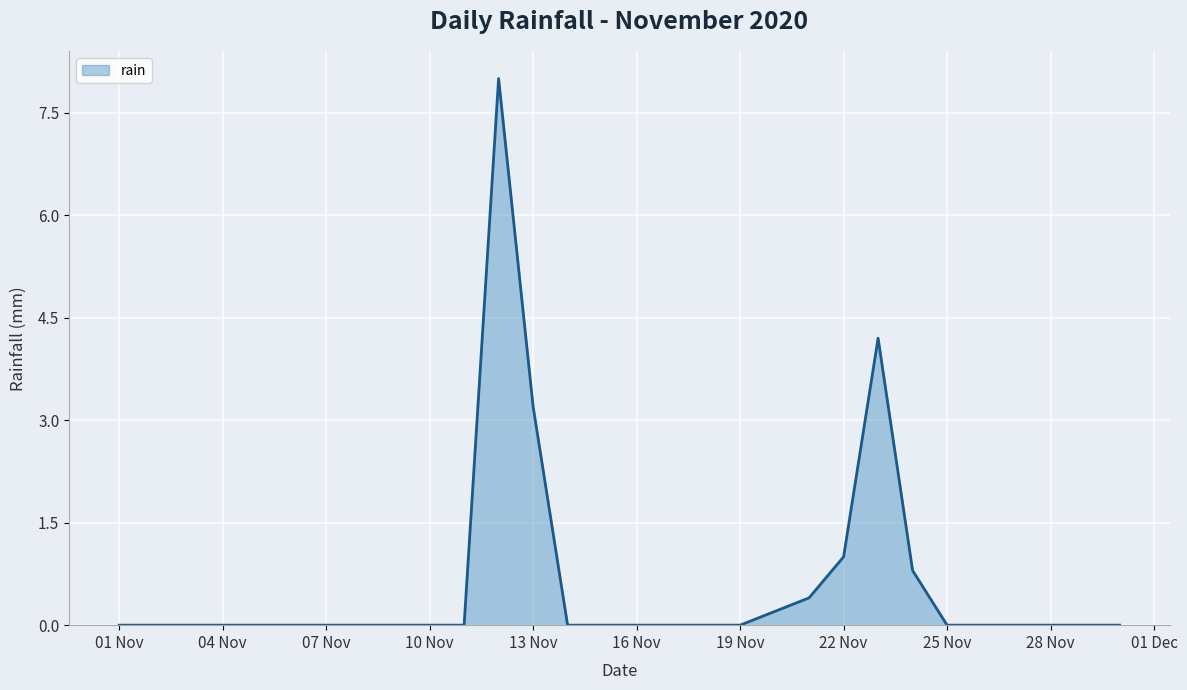

What is the maximum value shown in the chart?

8.0